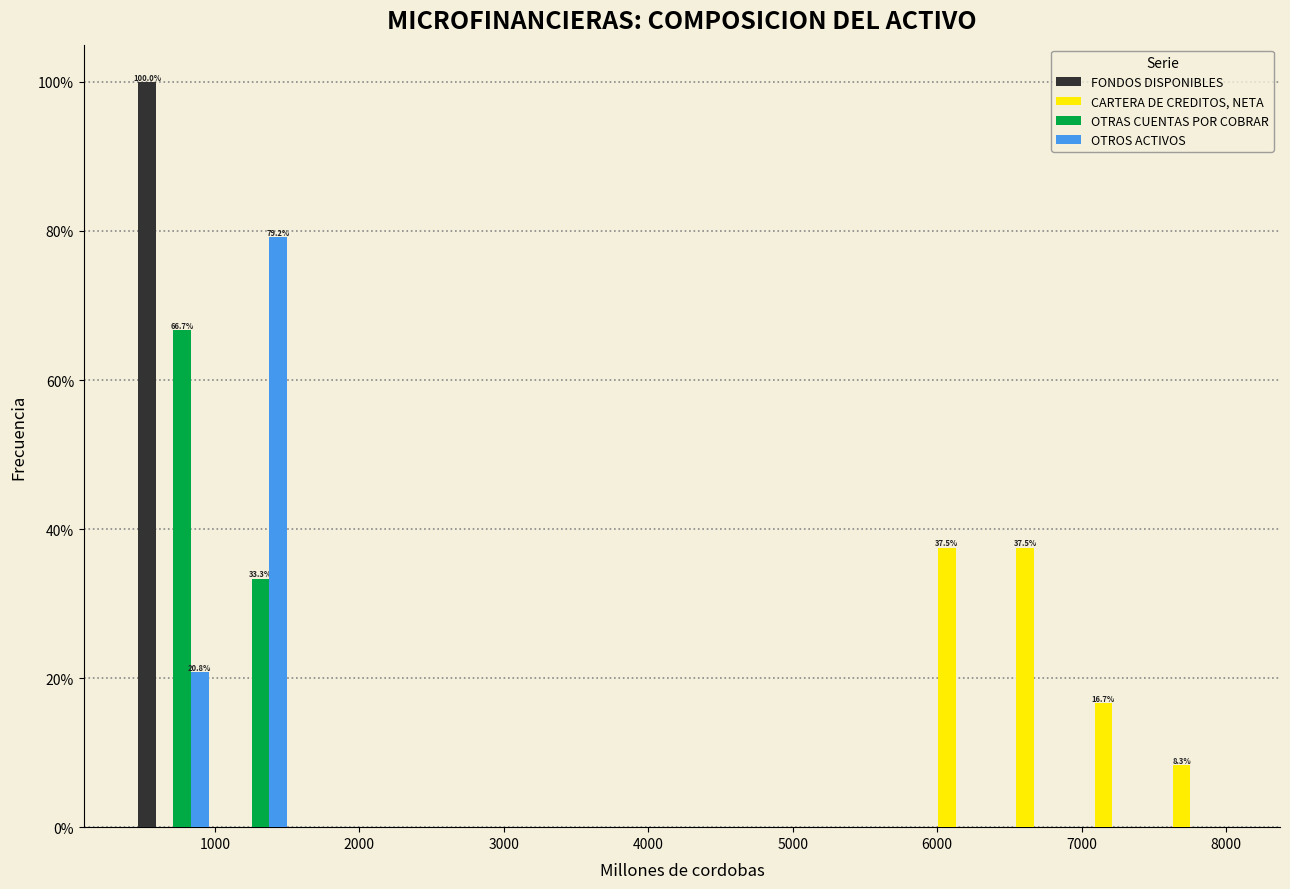

In the OTROS ACTIVOS series, which range on the x-axis has the tallest bar?

1000 to 1500